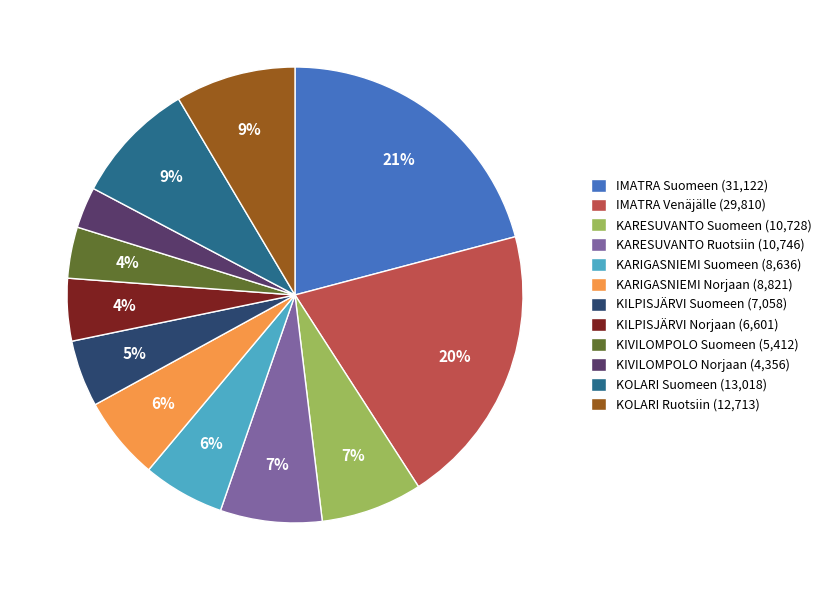

What percentage is the KIVILOMPOLO Suomeen slice, to the nearest percent?

4%